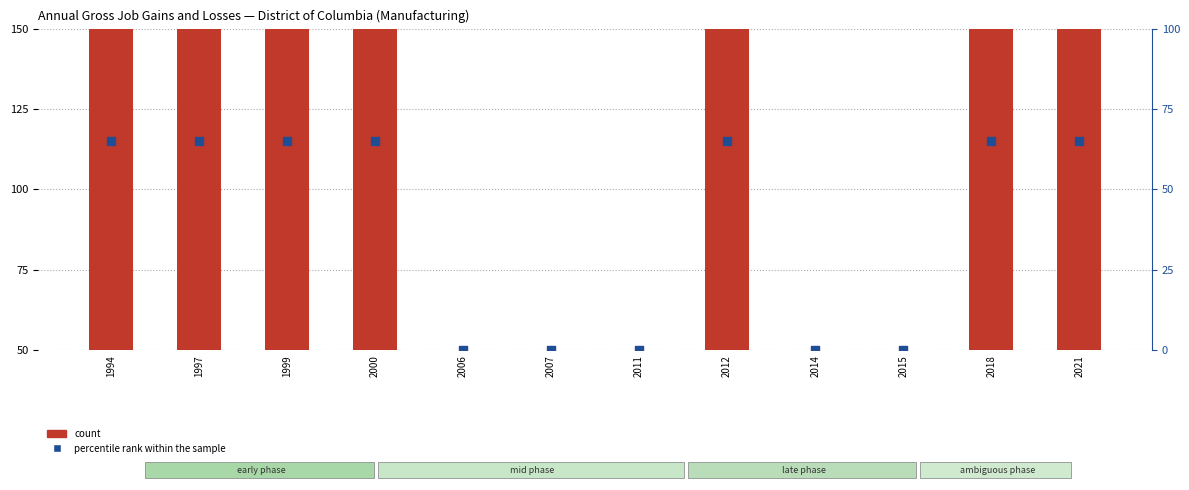

What is the total value across all series at 2021?

265